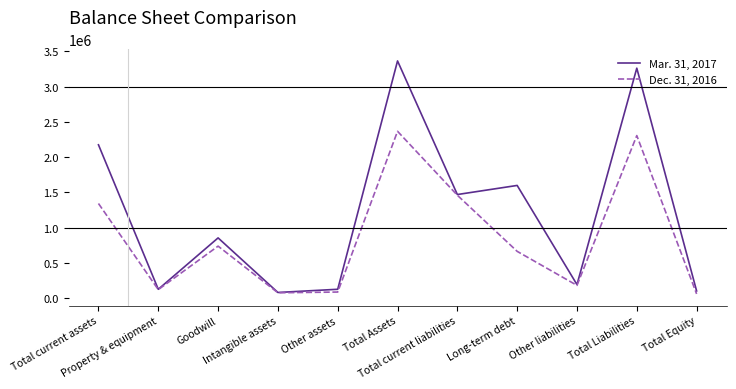

Rank the series by their average value, from lowest to highest.

Dec. 31, 2016, Mar. 31, 2017